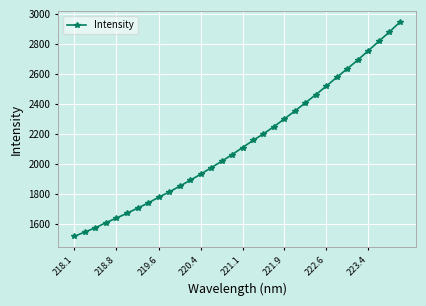

True or false: the data has more than 2 interior local peaks.

False